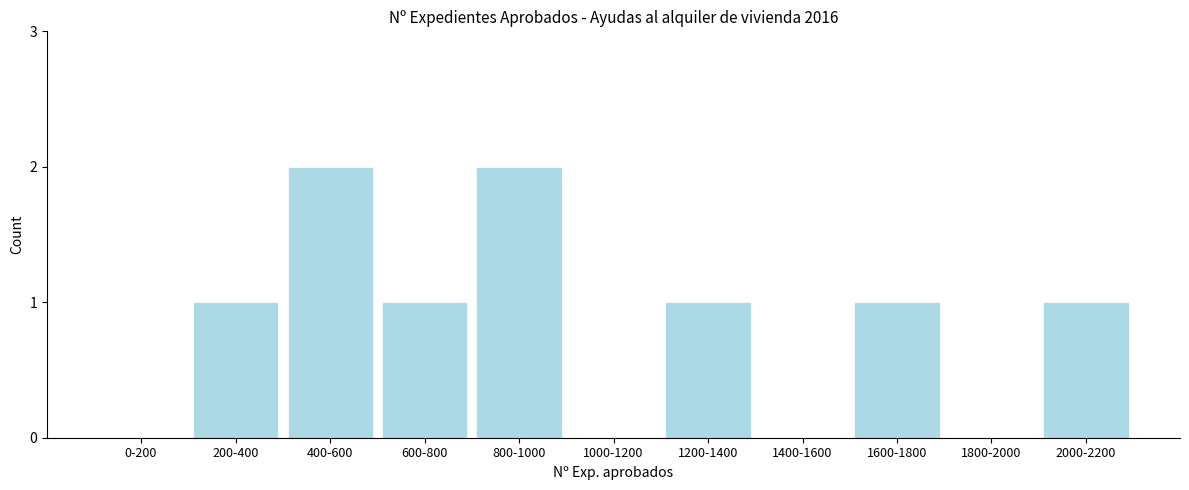

Reading left to right, list all the values displayed in this chart.

0-200=0	200-400=1	400-600=2	600-800=1	800-1000=2	1000-1200=0	1200-1400=1	1400-1600=0	1600-1800=1	1800-2000=0	2000-2200=1